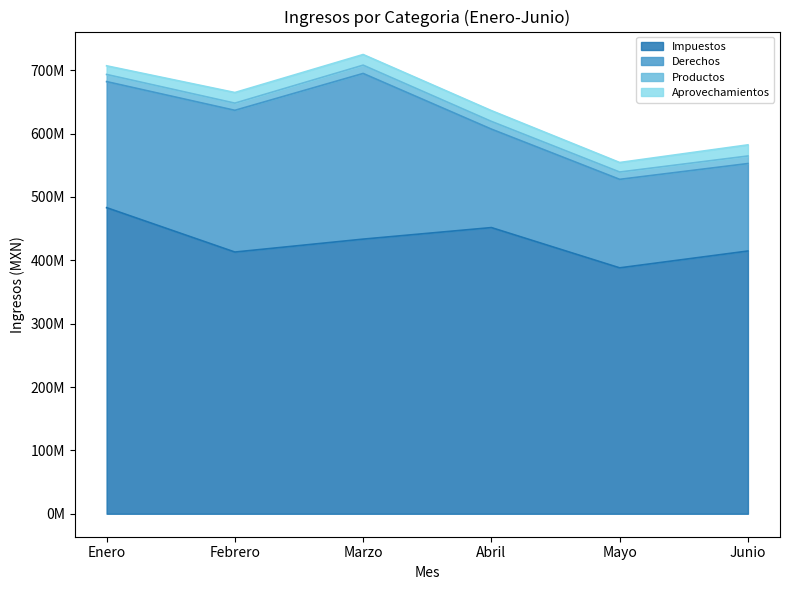

List the labels in order of Derechos value, smallest first.

Junio, Mayo, Abril, Enero, Febrero, Marzo